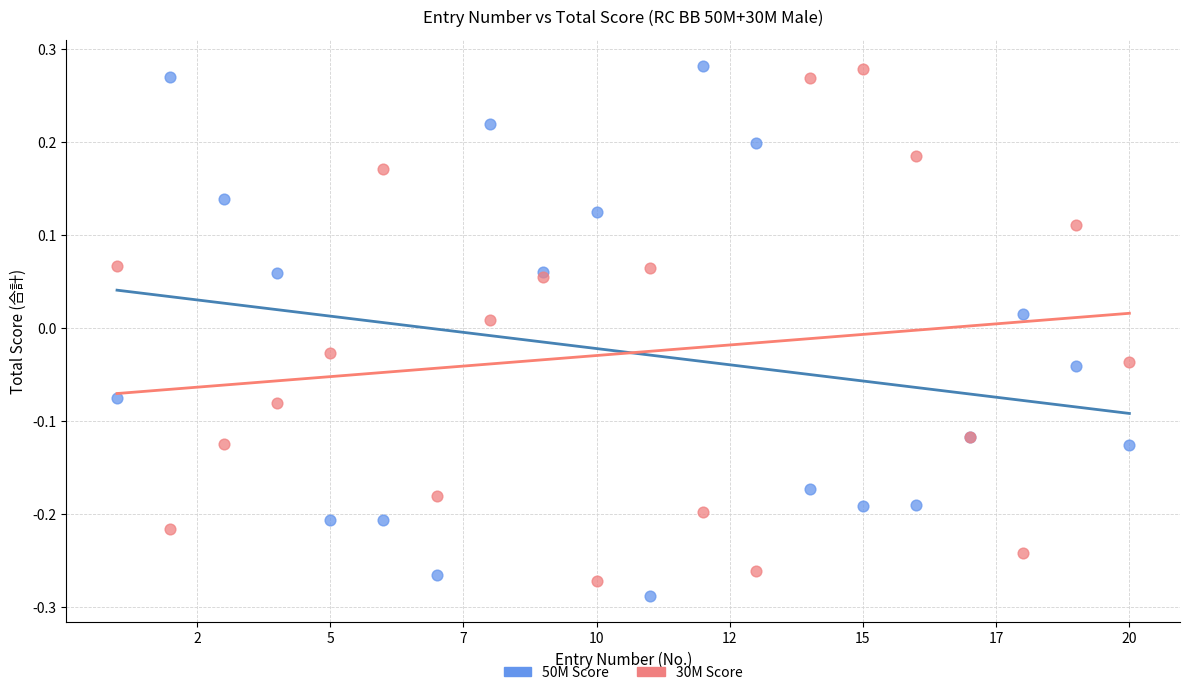

What is the X range (max minus min) for the scatter plot?

19.0